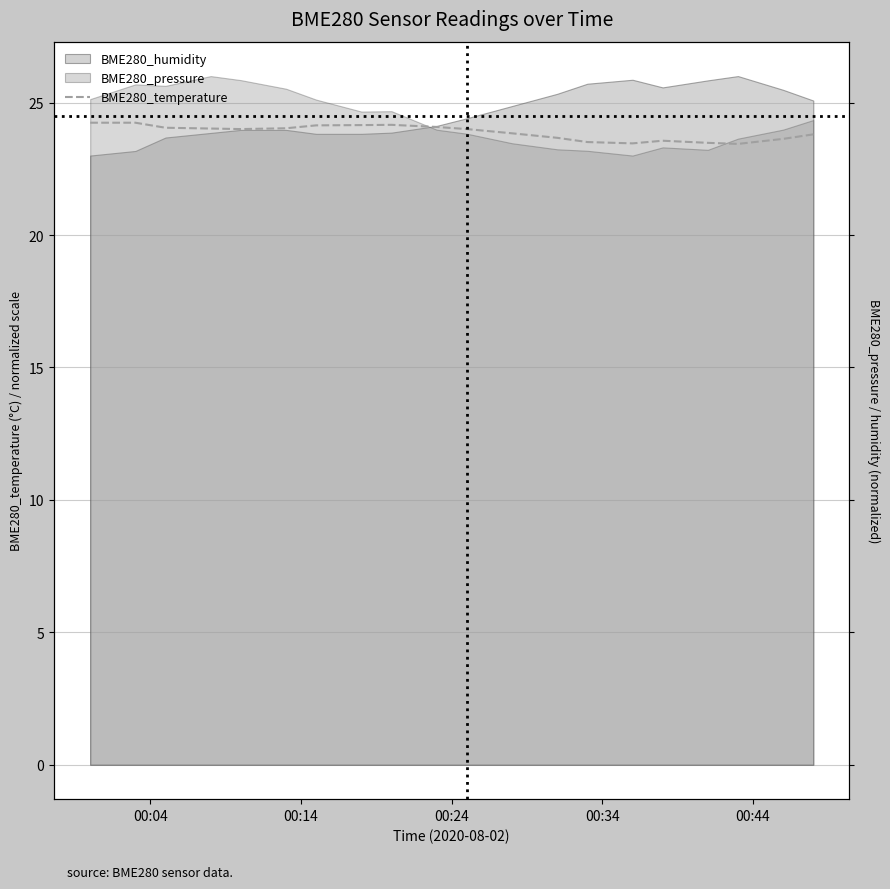

What is the value of the 15th point from the left?

23.5